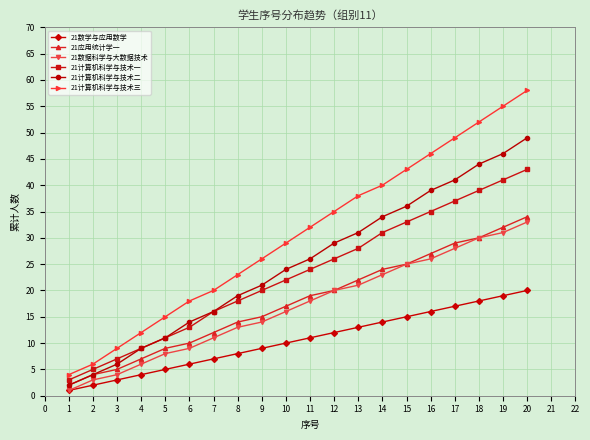

Does the chart display data point markers on the line(s)?

Yes